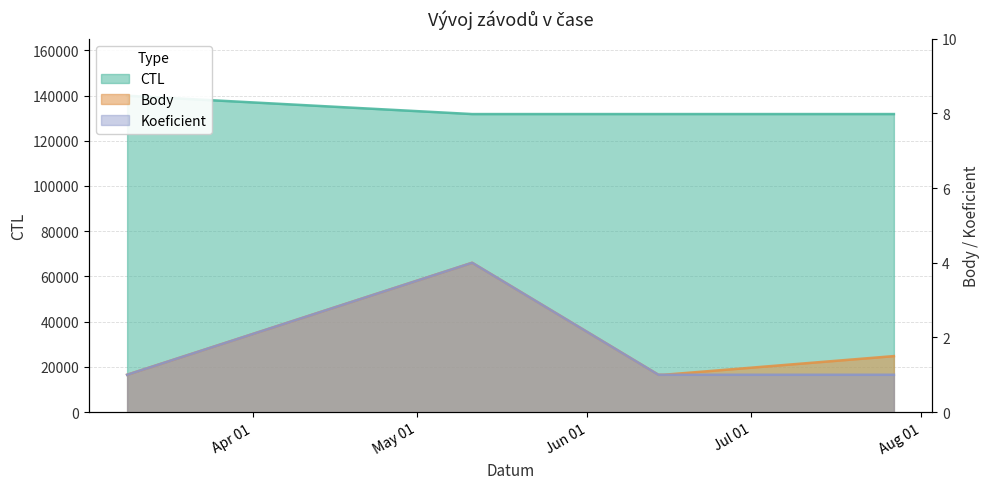

What is the total value across all series at 2013-07-27?

131808.5